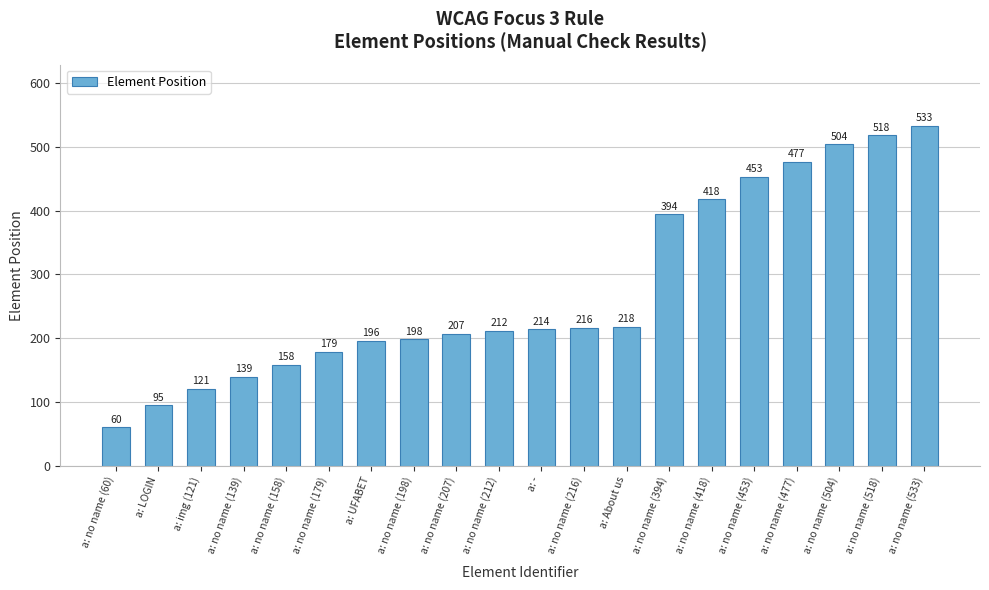

What is the approximate value at a: no name (518), to the nearest 10?

520